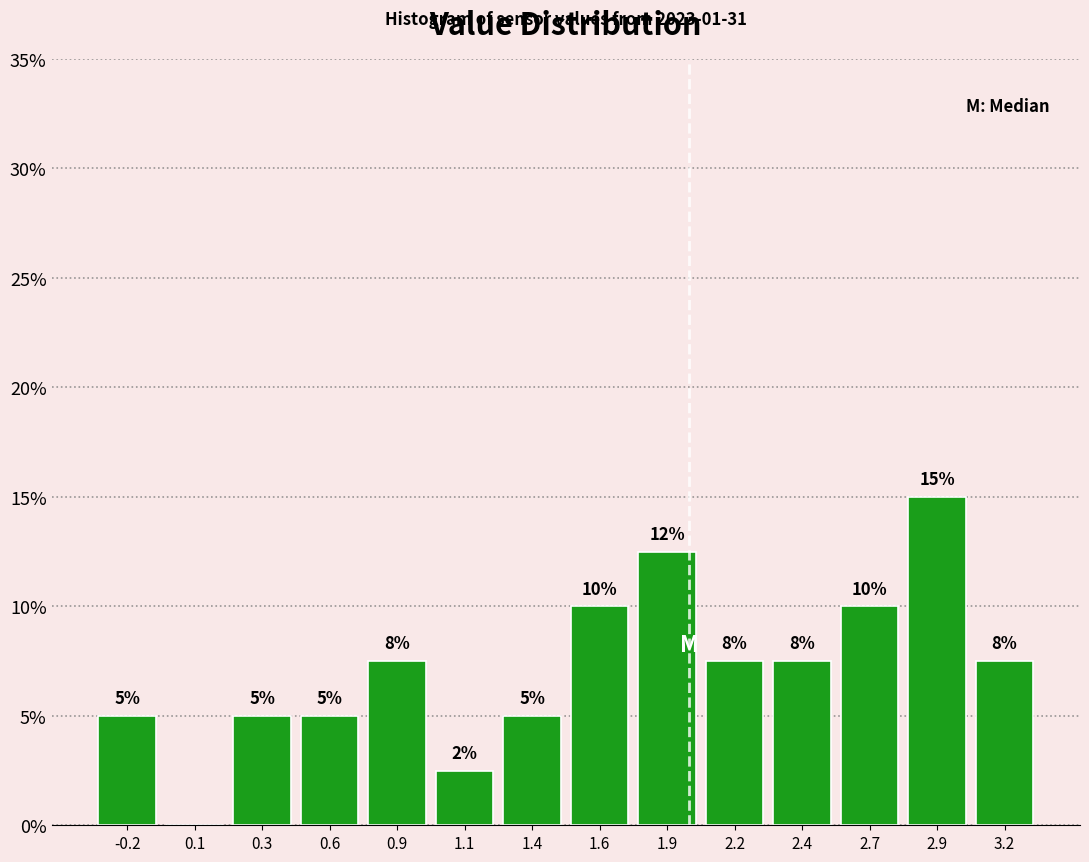

Which label corresponds to the largest value in the chart?

2.9